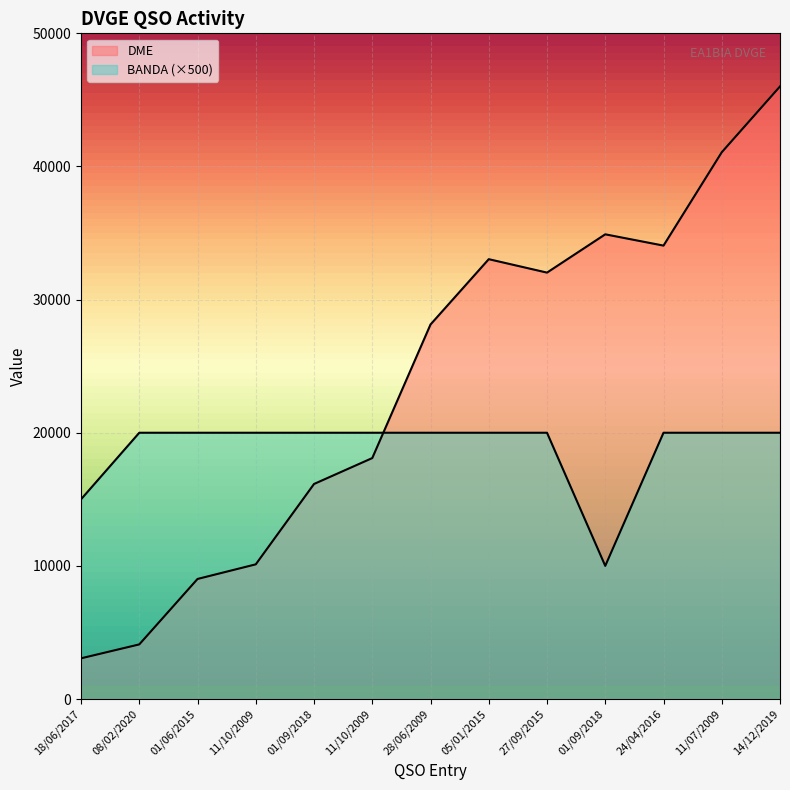

Rank the categories by BANDA value from highest to lowest.

08/02/2020, 01/06/2015, 11/10/2009, 01/09/2018, 11/10/2009, 28/06/2009, 05/01/2015, 27/09/2015, 24/04/2016, 11/07/2009, 14/12/2019, 18/06/2017, 01/09/2018